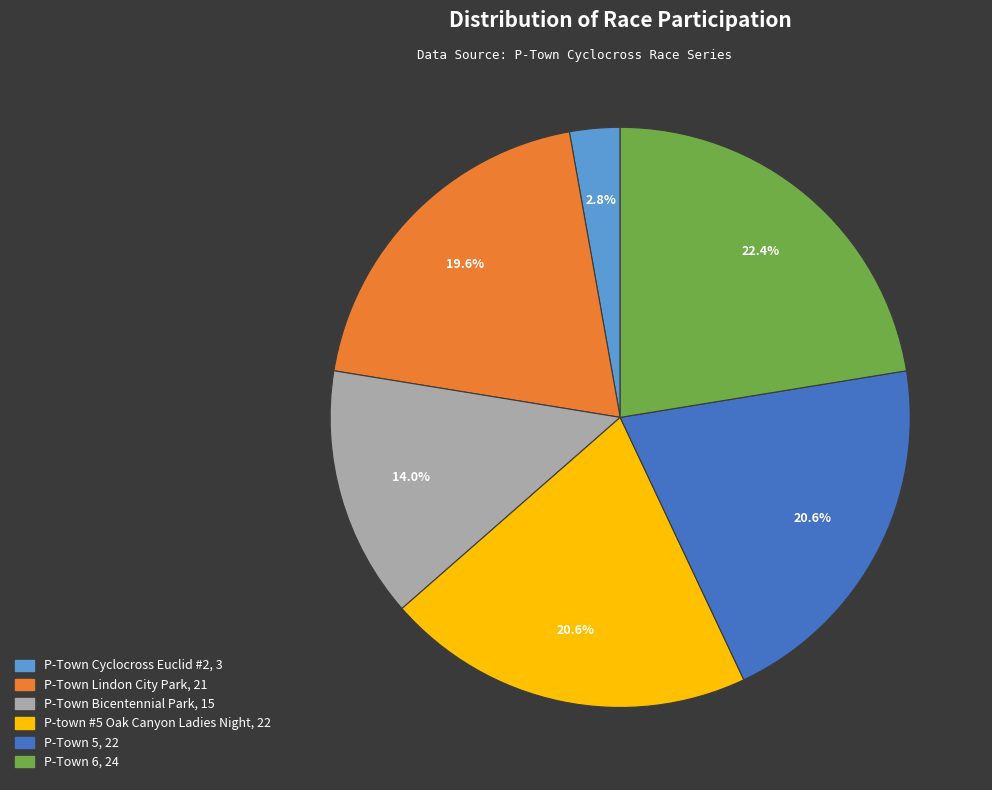

Is it true that P-Town 6 is 22% of the pie?

True